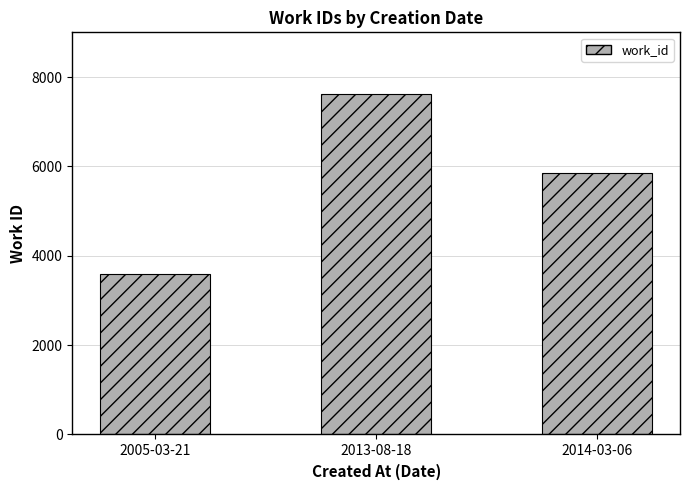

Reading right to left, extract all data points from this chart.

5841	7622	3591